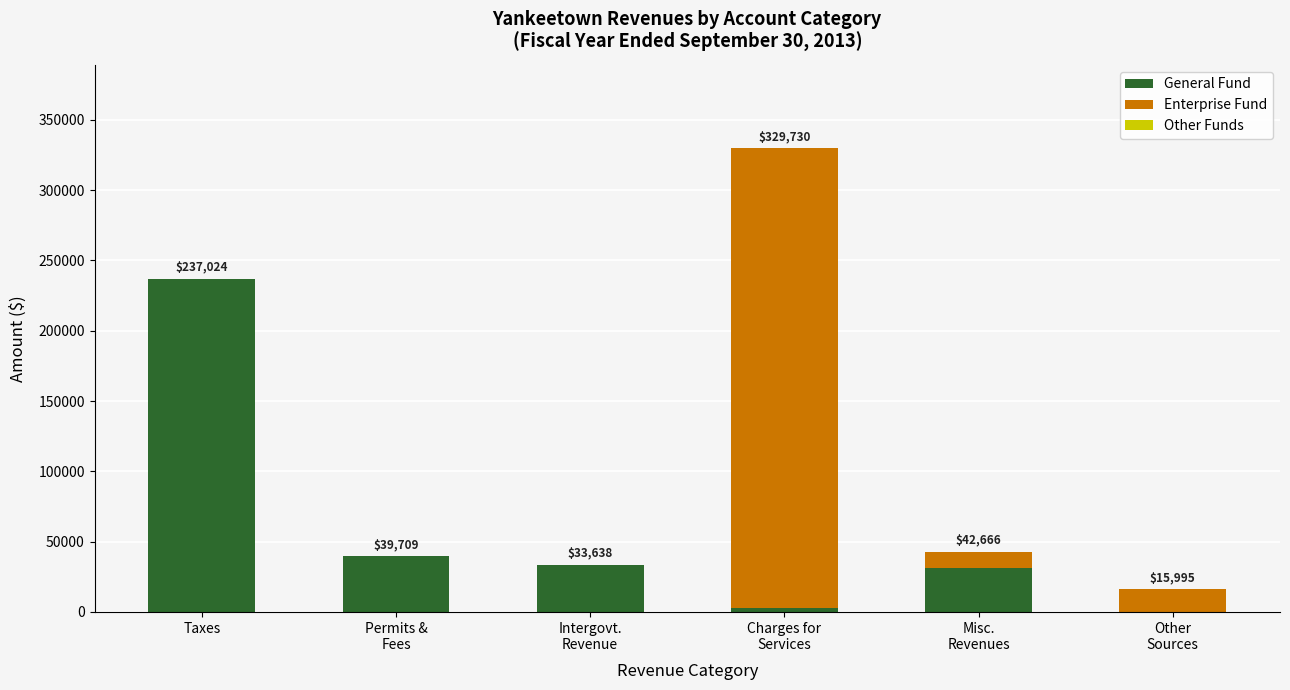

What value does the General Fund series have at Taxes, to the nearest 100?

237000